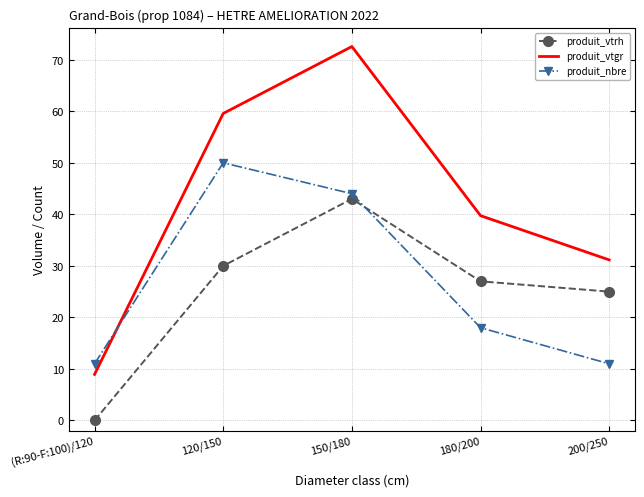

What is the total value across all series at 200/250?

67.2